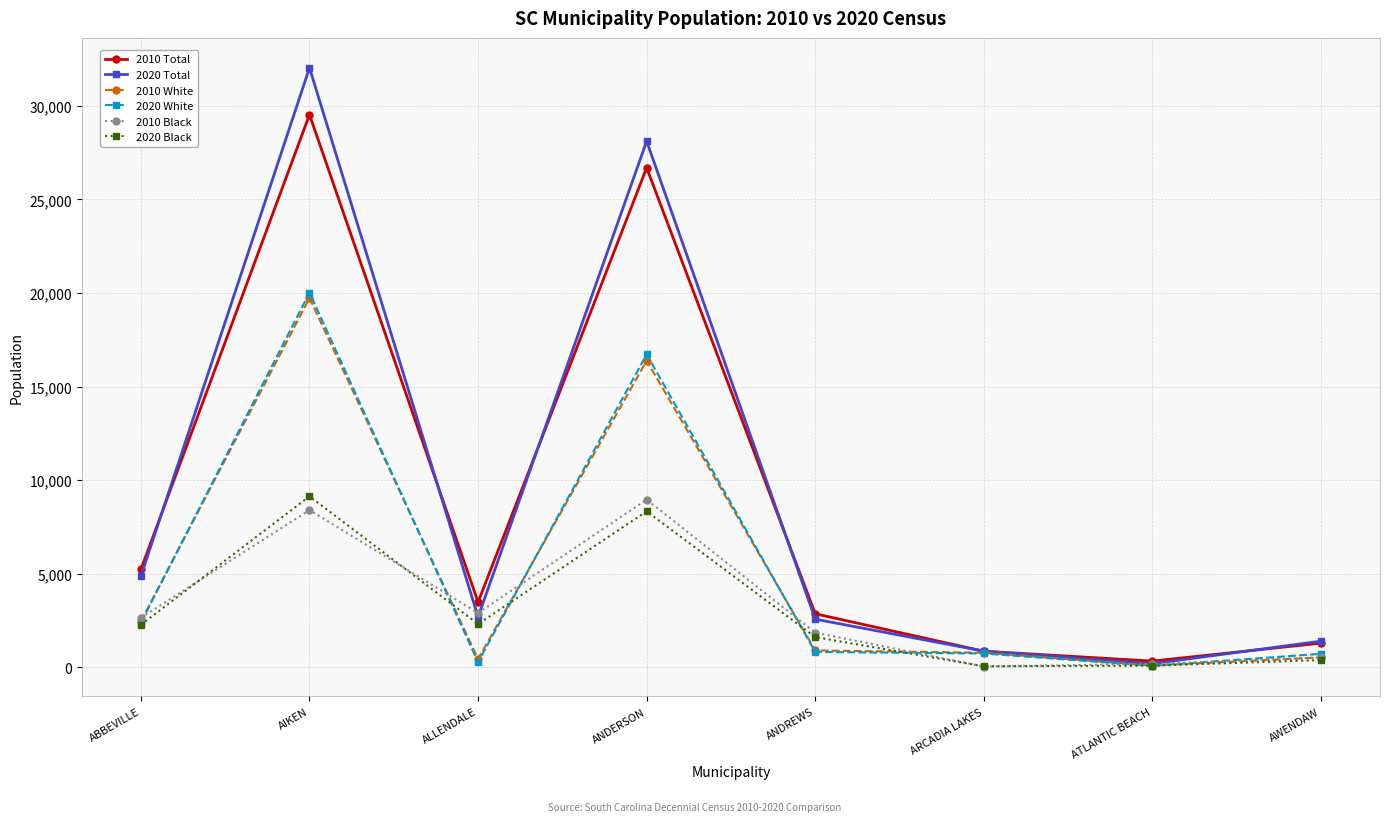

What is the label of the 4th point from the left?

ANDERSON